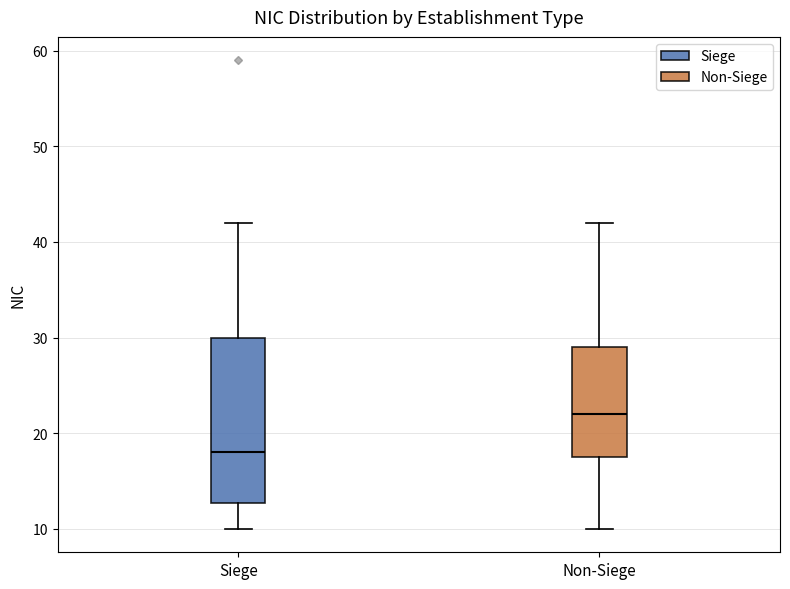

Reading left to right, transcribe this box plot: for each box, give where its median line is, the range the box spans, and where its two whiskers end, as read against the y-axis. The values are not printed on the chart, so give them approximately, as read against the axis.

Siege: median 18, box 13 to 30, whiskers 10 to 42
Non-Siege: median 22, box 18 to 29, whiskers 10 to 42